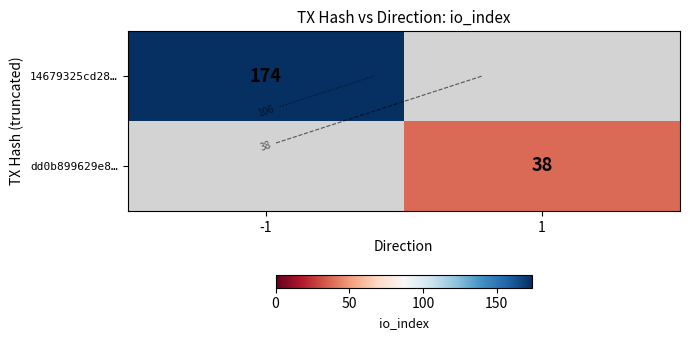

List the series in order of their overall mean, lowest first.

14679325cd28…, dd0b899629e8…